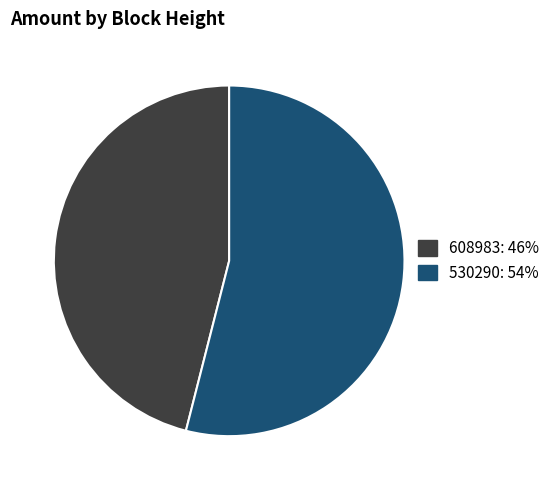

The 608983 slice represents 57% of the pie. True or false?

False